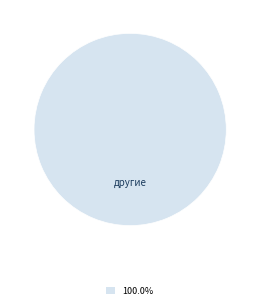

Which category accounts for the majority?

другие